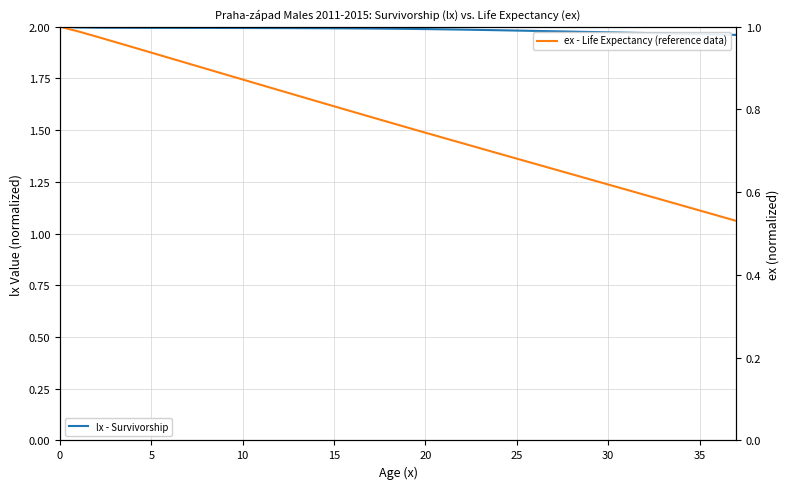

Is this an area chart (filled region under the line)?

No